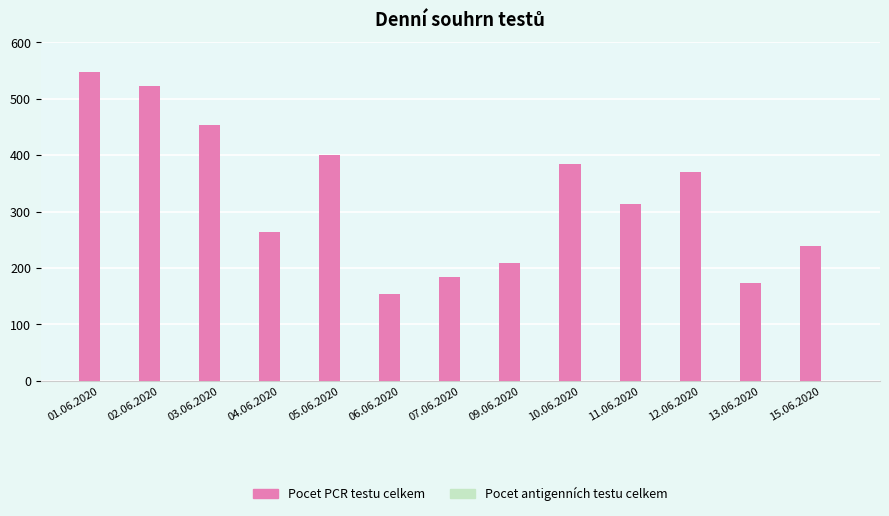

Between 03.06.2020 and 06.06.2020, which is larger?

03.06.2020